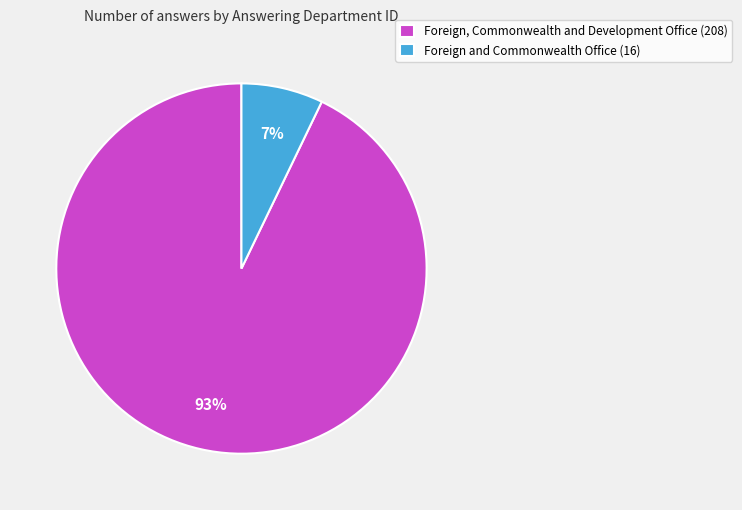

To the nearest percent, what is the combined percentage of Foreign, Commonwealth and Development Office (208) and Foreign and Commonwealth Office (16)?

100%